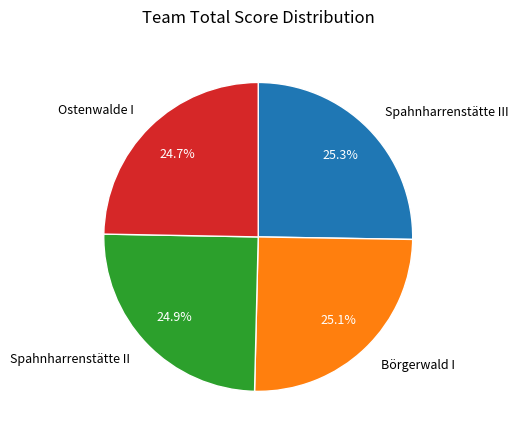

To the nearest percent, what percentage of the pie is Börgerwald I?

25%